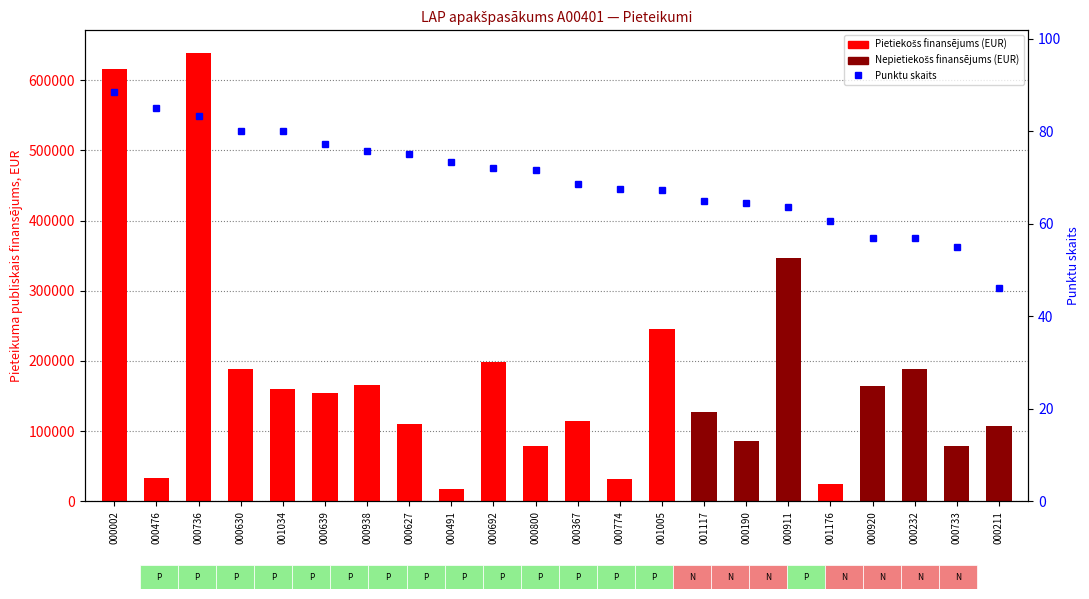

What is the label of the 22nd bar from the left?

000211